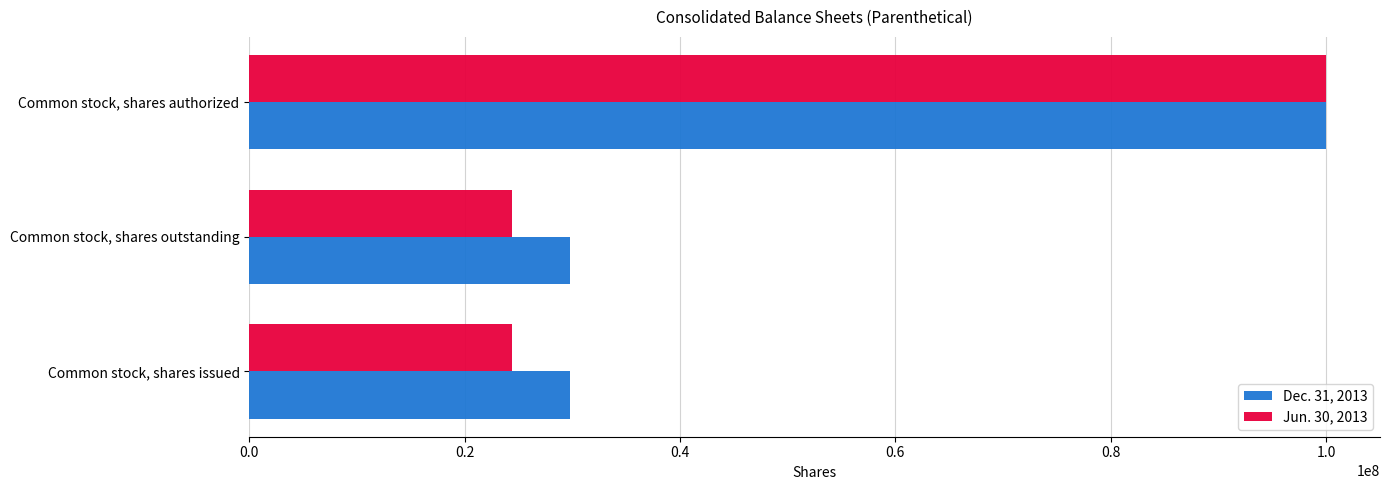

What is the average value of the Dec. 31, 2013 series?

53186365